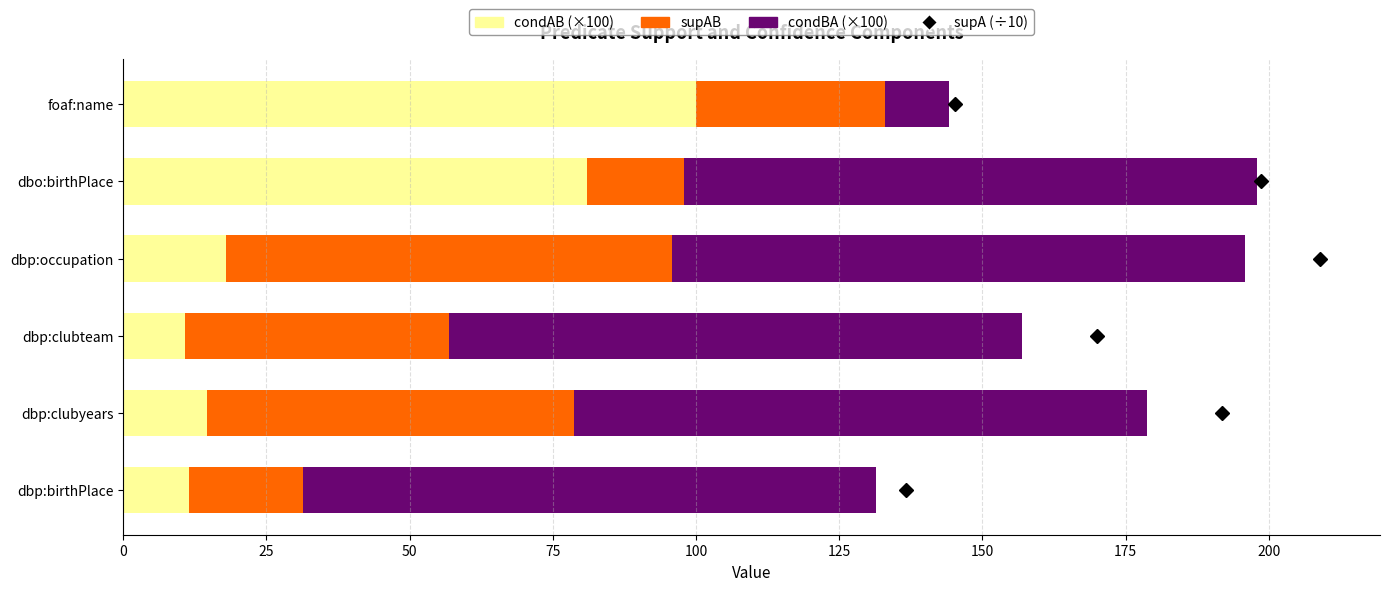

What is the total value across all series at dbp:clubyears?

178.7